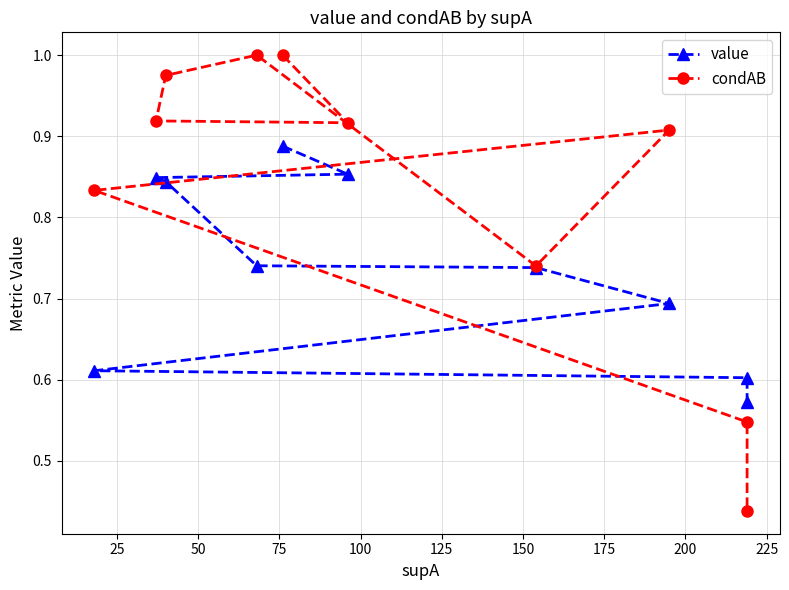

Reading left to right, extract all data points from this chart.

value: 0.9	0.9	0.8	0.8	0.7	0.7	0.7	0.6	0.6	0.6
condAB: 1.0	0.9	0.9	1.0	1.0	0.7	0.9	0.8	0.5	0.4